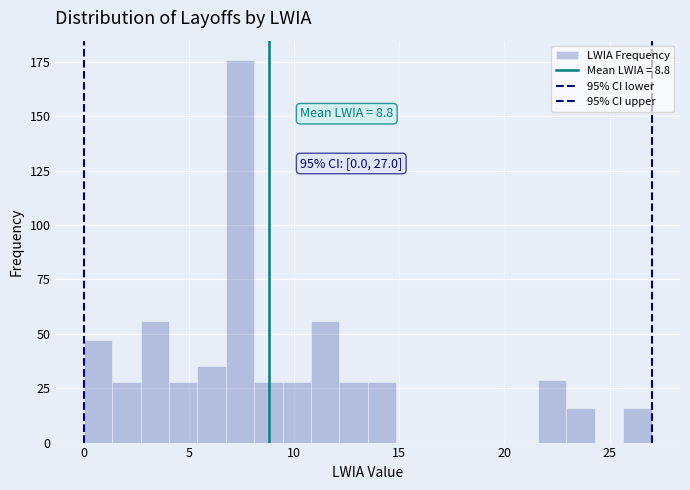

Around what value on the x-axis is the tallest bar? Give the approximate position of its centre, as read against the axis.

7.5